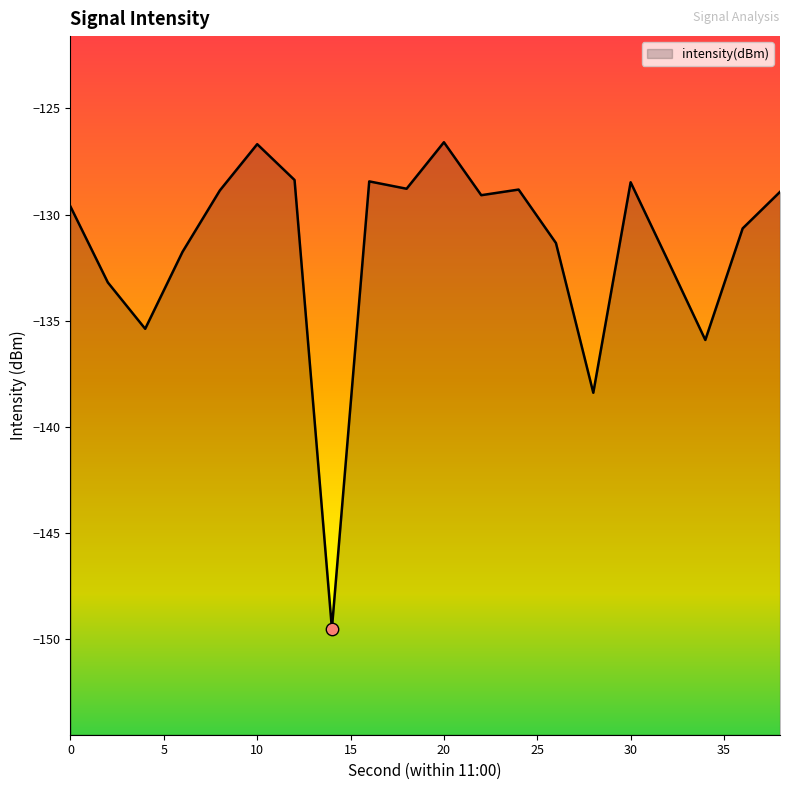

What is the change in value from 4 to 14?

-14.1